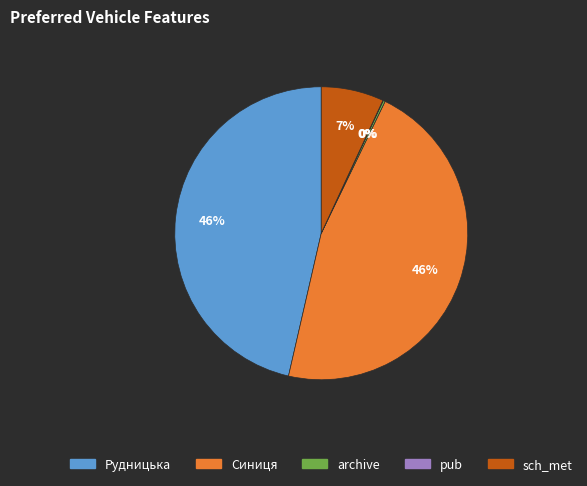

Does Рудницька account for over 50% of the chart?

No